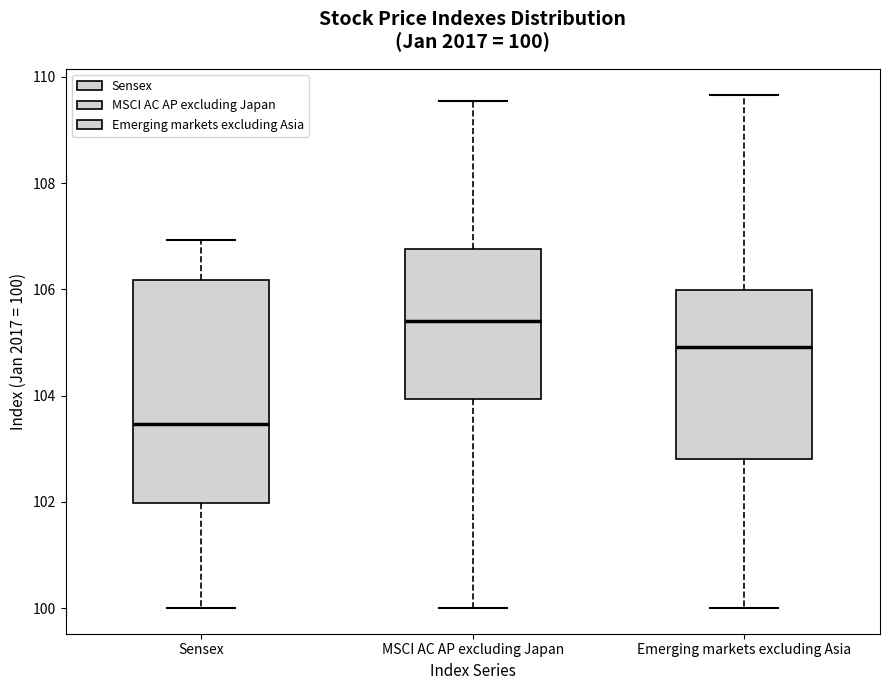

Which box is the tallest, from its lower edge to its upper edge?

Sensex